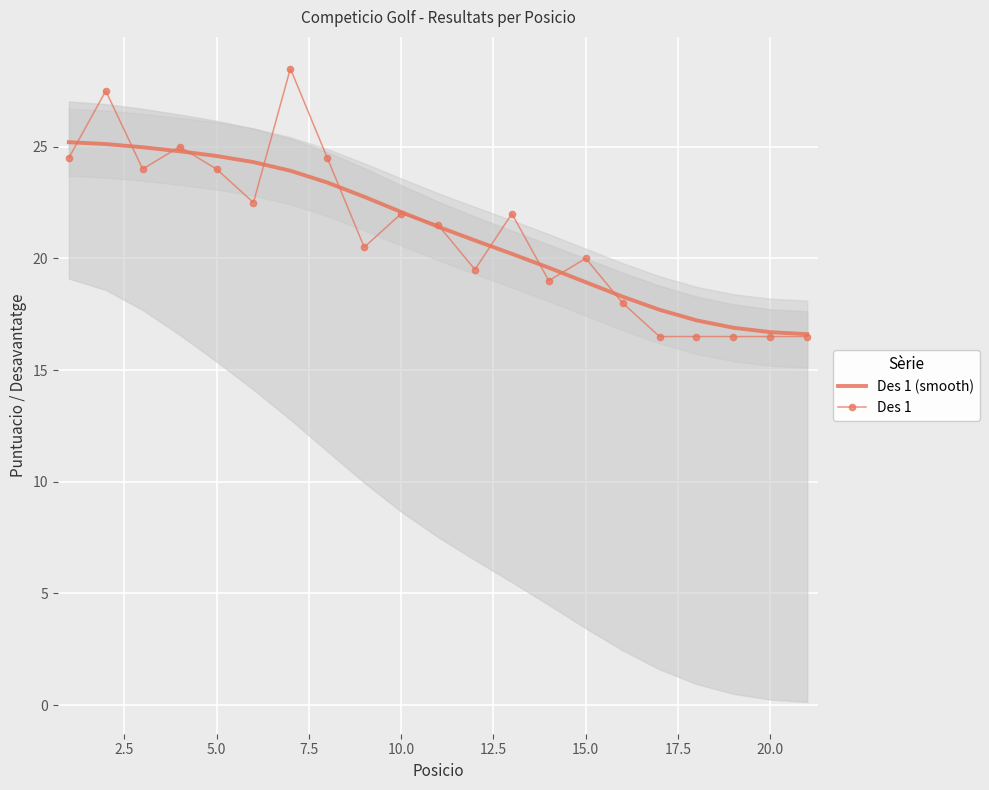

The Des 1 series shows 22.7 at 20.0. True or false?

False